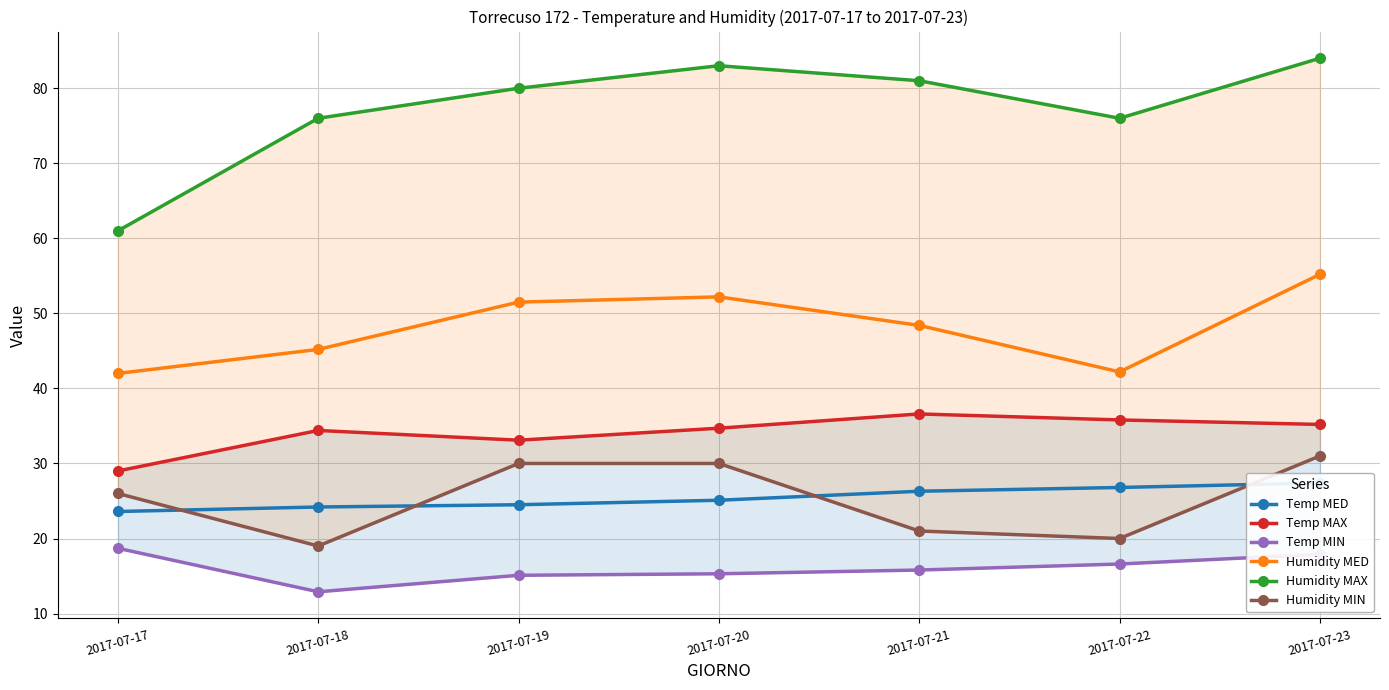

List the labels in order of Temp MED value, largest first.

2017-07-23, 2017-07-22, 2017-07-21, 2017-07-20, 2017-07-19, 2017-07-18, 2017-07-17